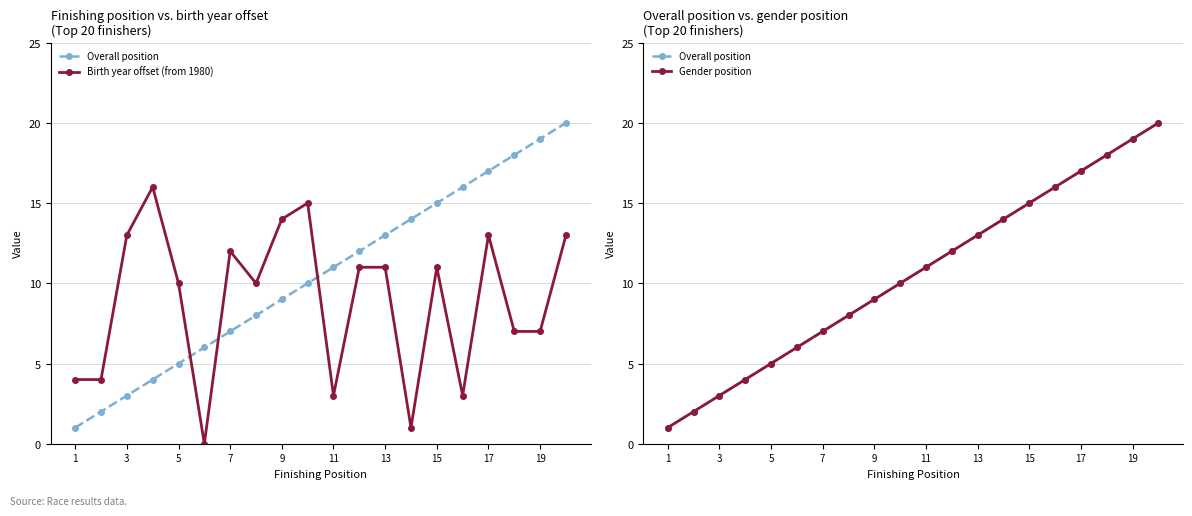

Reading left to right, transcribe all the data shown in this chart.

Overall position: 1	2	3	4	5	6	7	8	9	10	11	12	13	14	15	16	17	18	19	20
Birth year offset (from 1980): 4	4	13	16	10	0	12	10	14	15	3	11	11	1	11	3	13	7	7	13
Gender position: 1	2	3	4	5	6	7	8	9	10	11	12	13	14	15	16	17	18	19	20